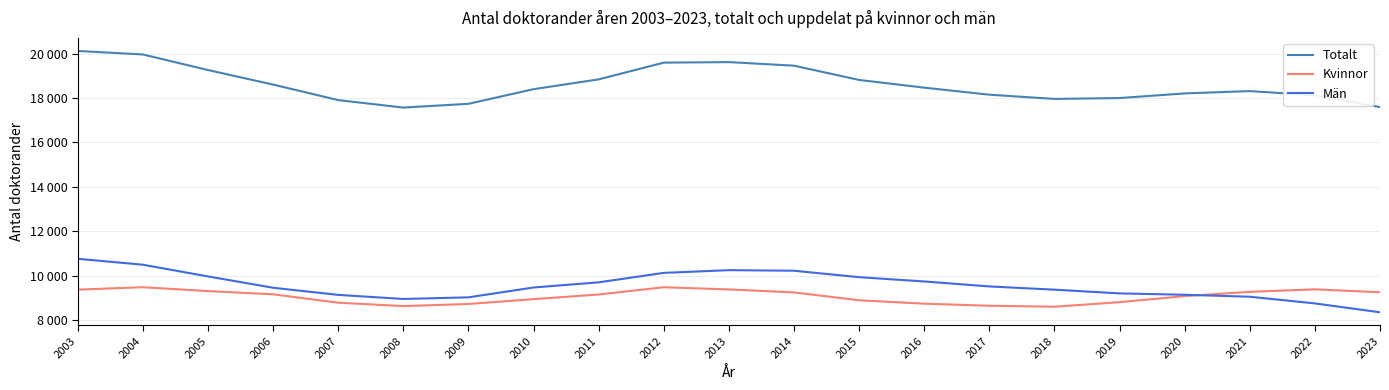

What are all the series names shown in the legend?

Totalt, Kvinnor, Män